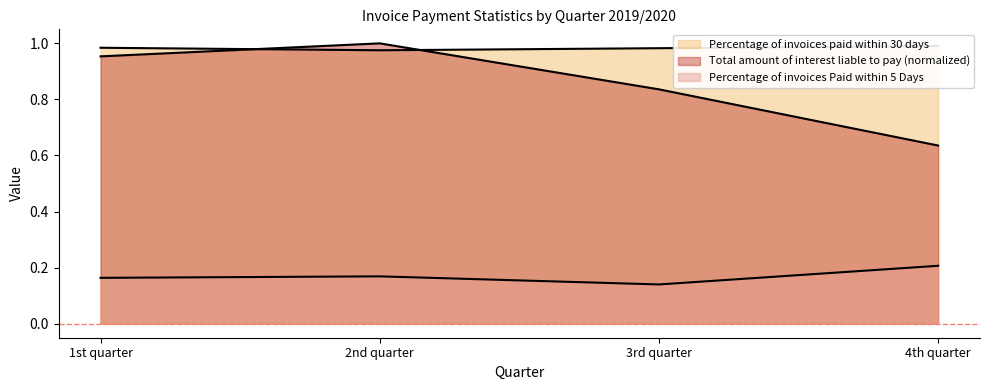

What is the difference between the maximum and second lowest values in the Total amount of interest liable to pay series?

0.2